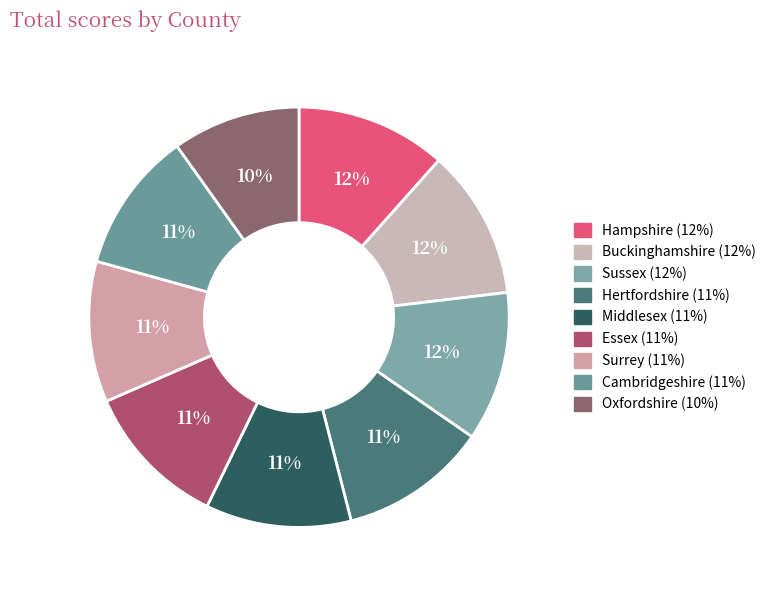

Rank the categories by value from lowest to highest.

Oxfordshire, Surrey, Cambridgeshire, Middlesex, Essex, Hertfordshire, Sussex, Buckinghamshire, Hampshire